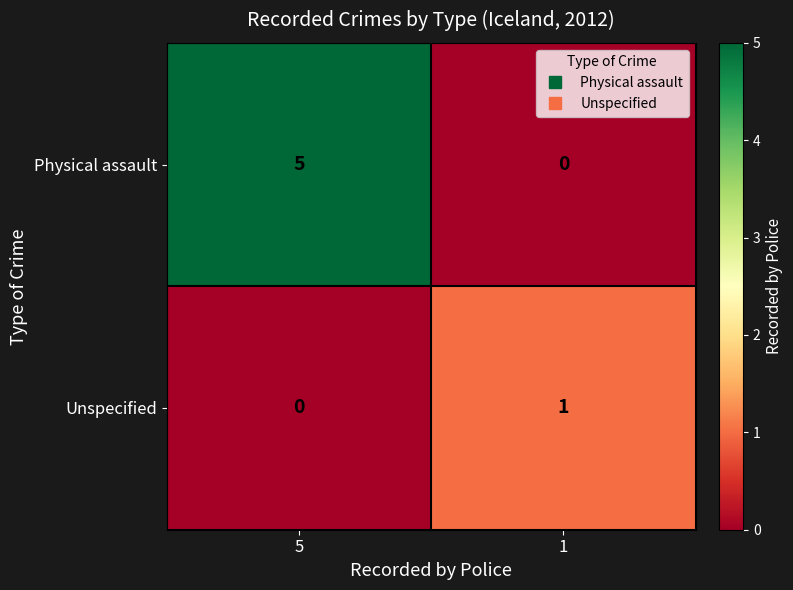

At which category is the sum across all series the highest?

5